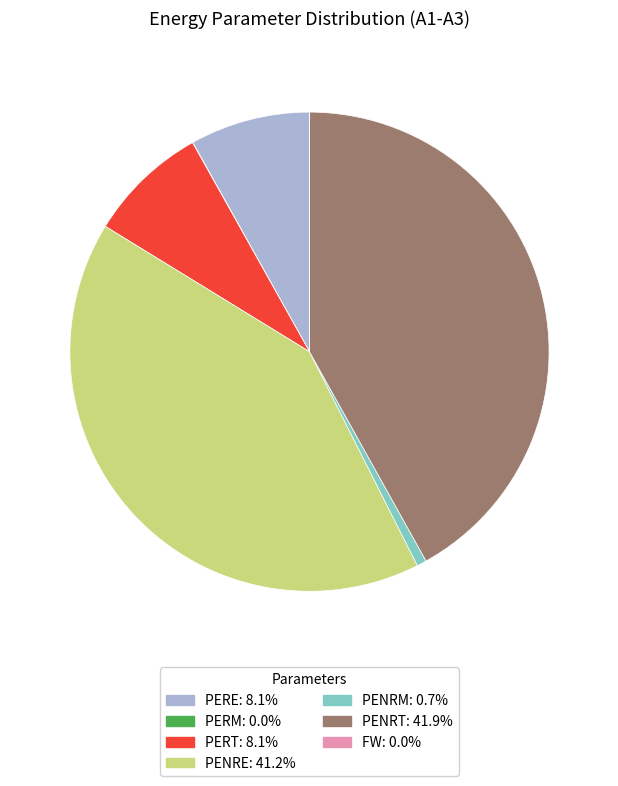

Which category has the biggest portion of the pie?

PENRT